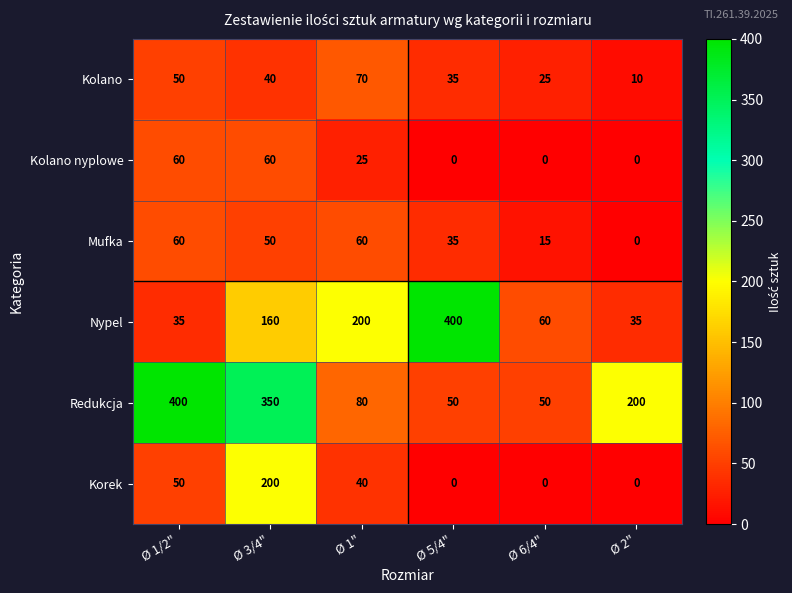

What is the average value of the Mufka series?

37